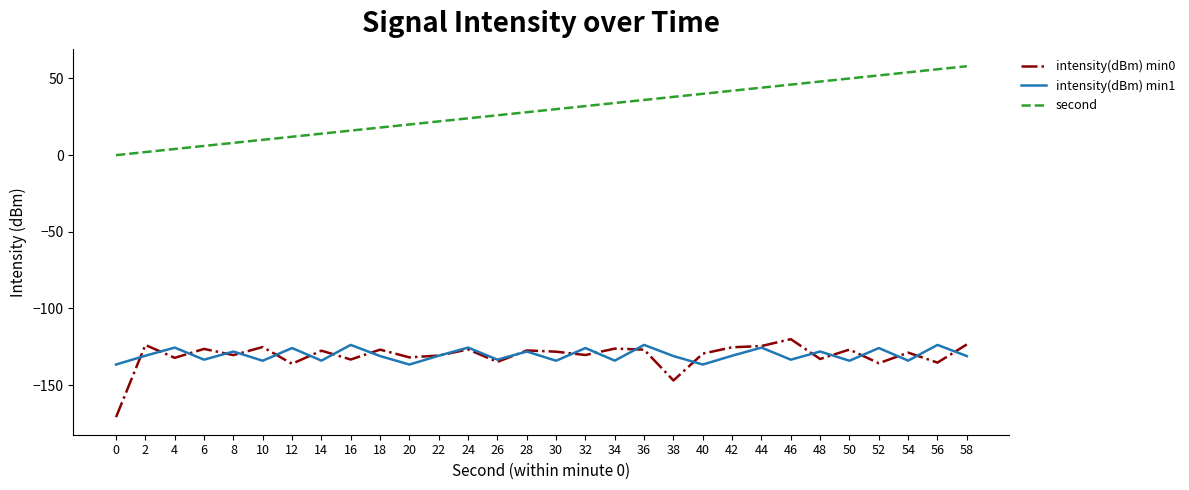

What is the spread (max minus min) of values at 10?

144.1